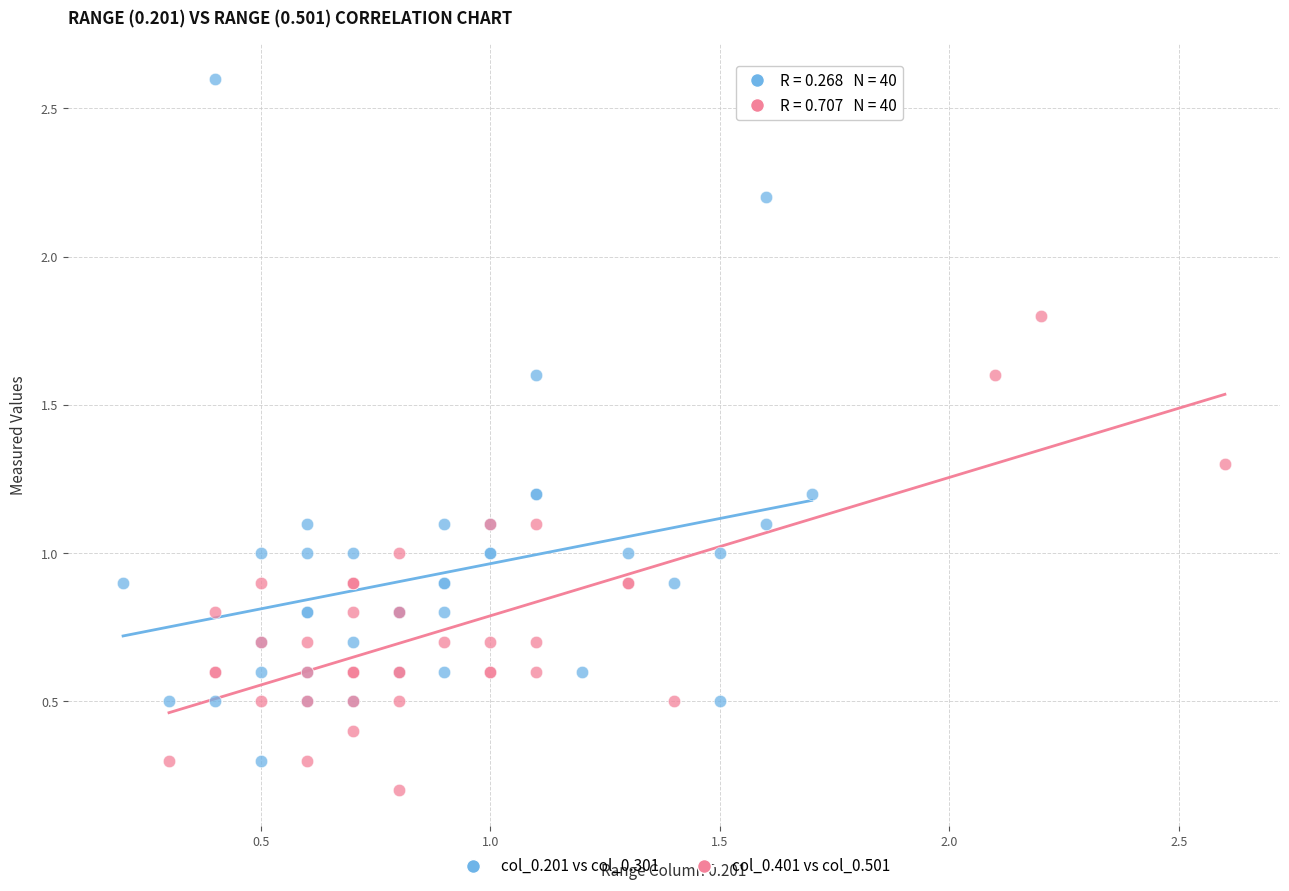

Which series has the largest Y range (max minus min)?

col_0.201 vs col_0.301